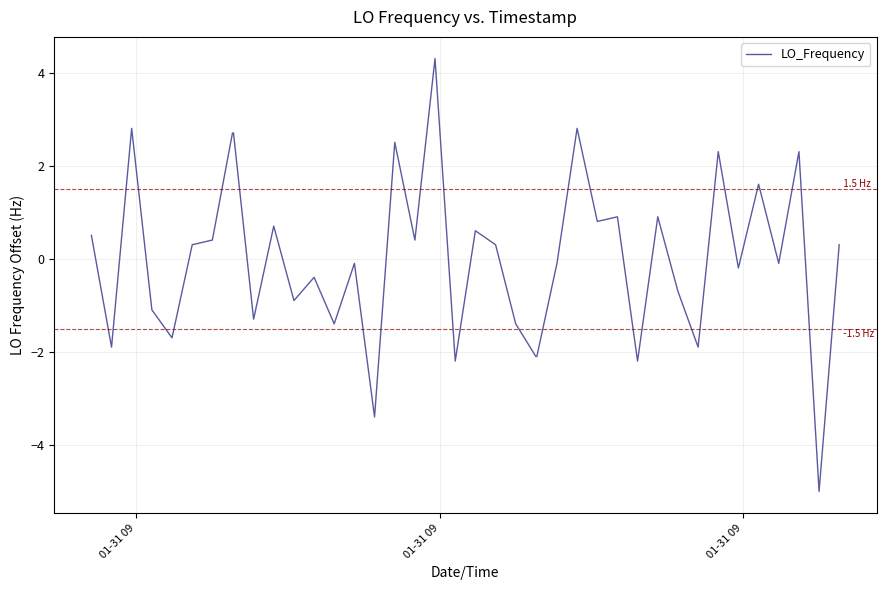

What is the greatest value displayed?

4.3